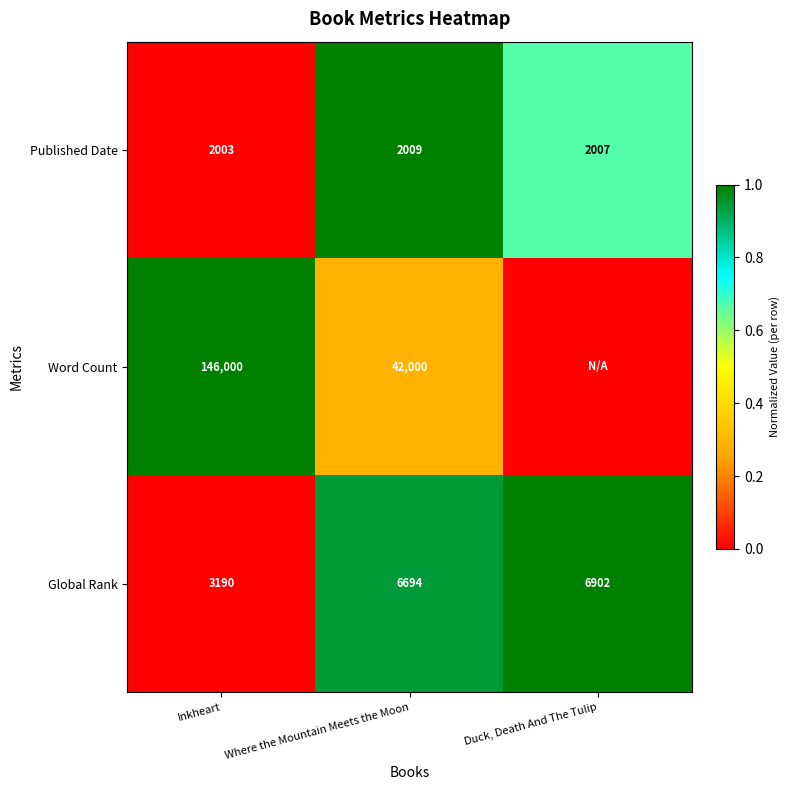

What is the approximate value of Published Date at Where the Mountain Meets the Moon?

2009